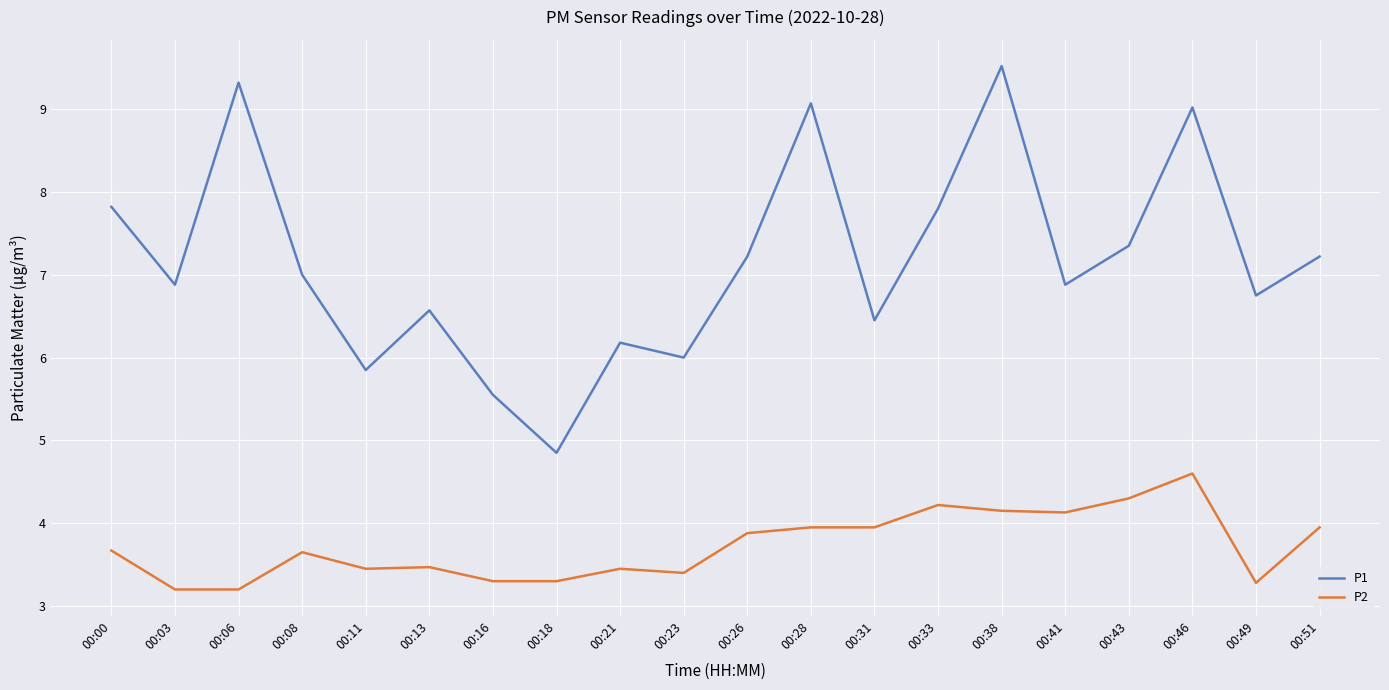

At which category does P1 reach its first local peak?

00:06